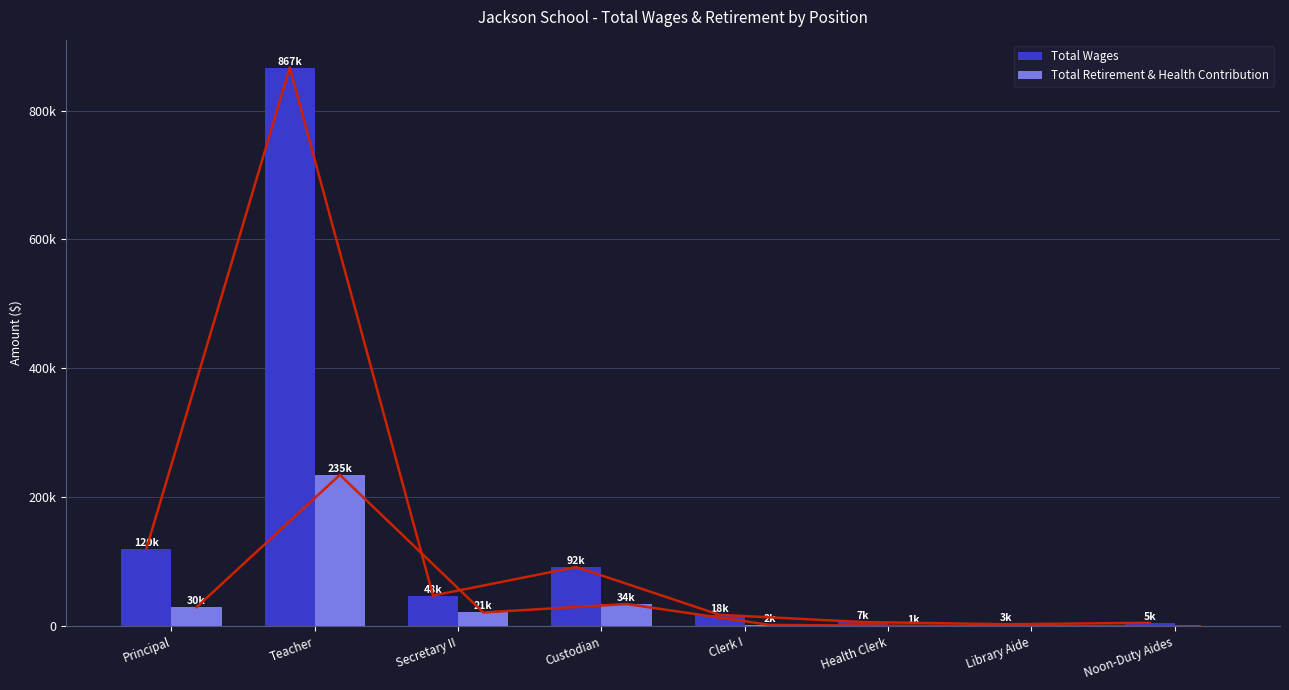

What is the sum of the Total Retirement & Health Contribution values at Secretary II and Principal?

50943